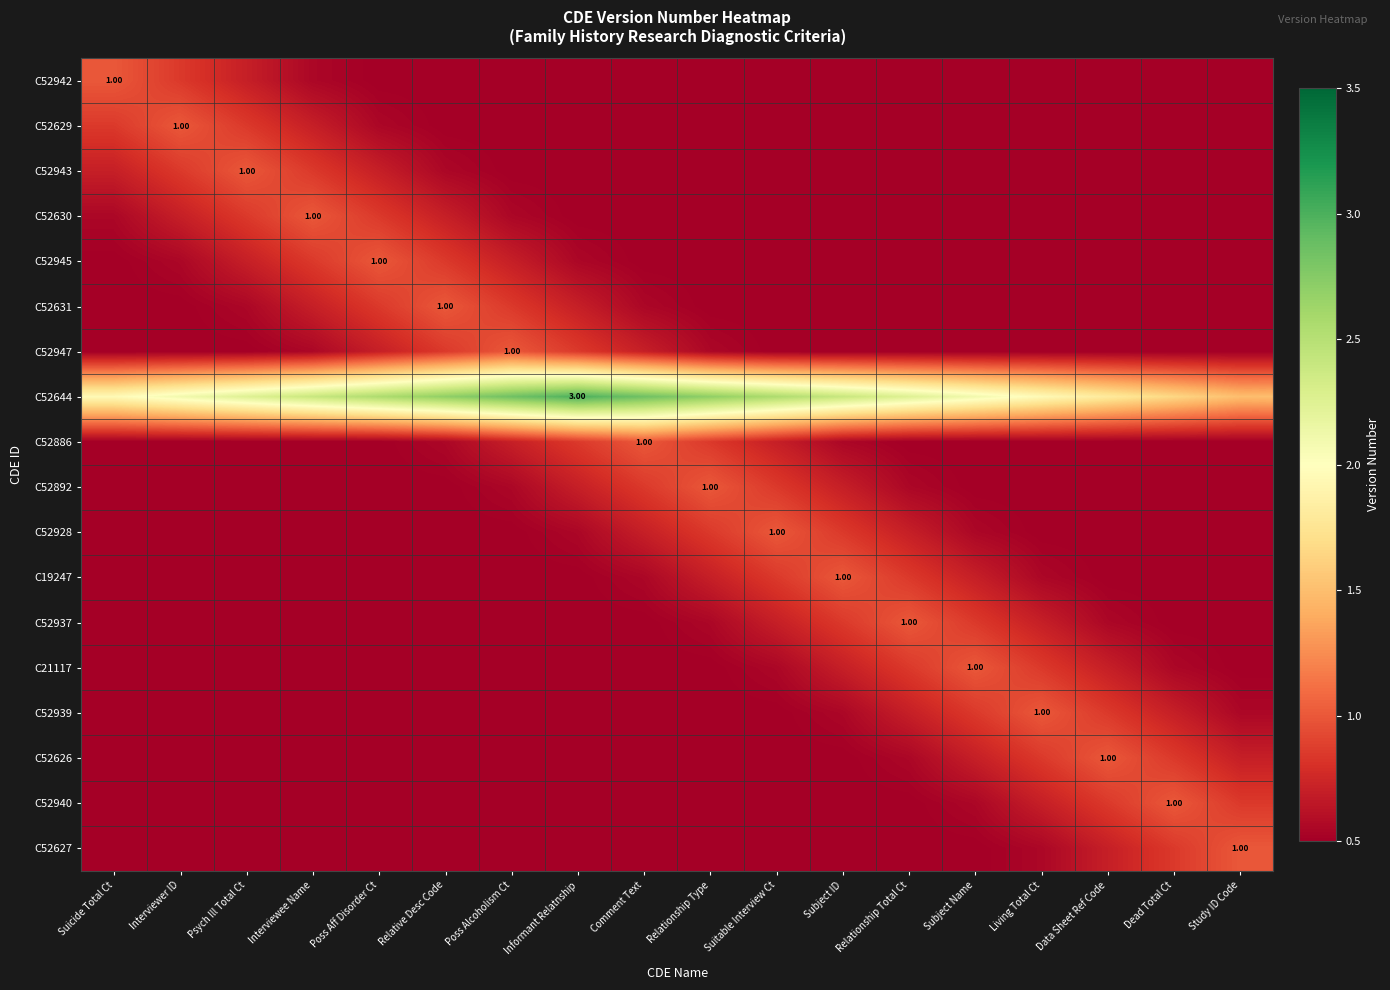

Which series has the widest spread of values?

C52644